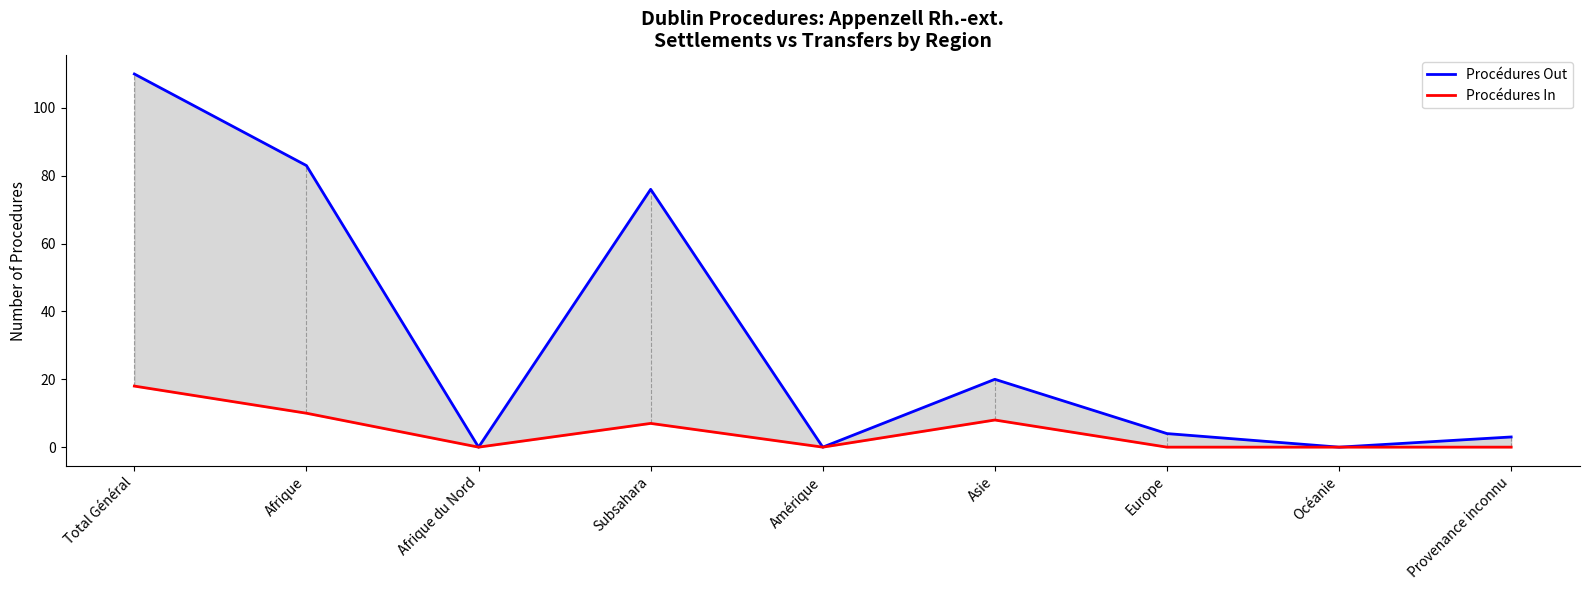

True or false: Procédures In and Procédures Out cross at least once.

False